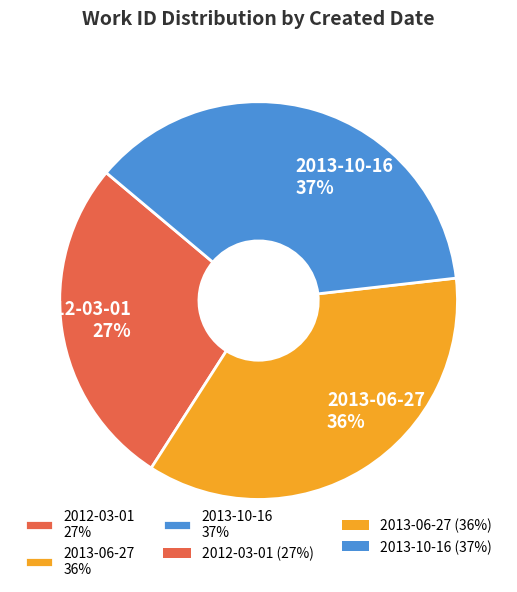

True or false: 2013-10-16 accounts for 51% of the total.

False